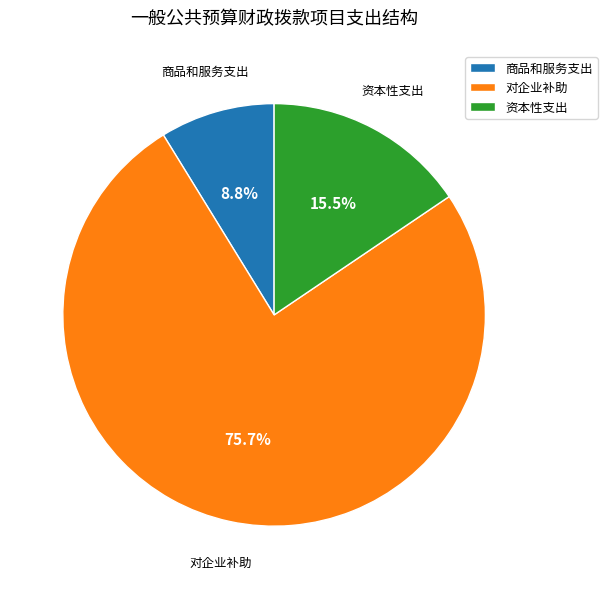

What is the smallest slice in the pie chart?

商品和服务支出